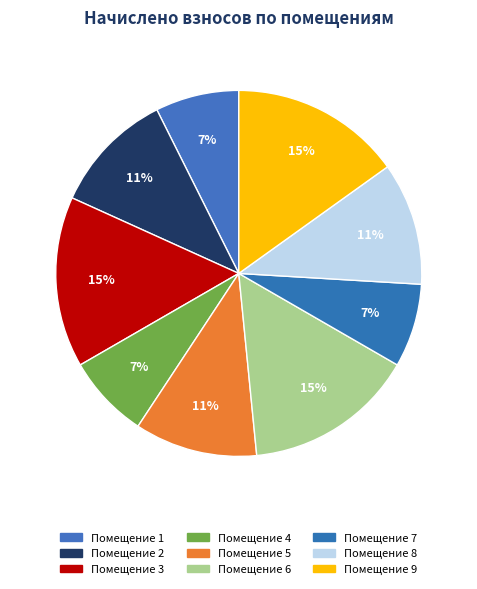

How many slices are in this pie chart?

9